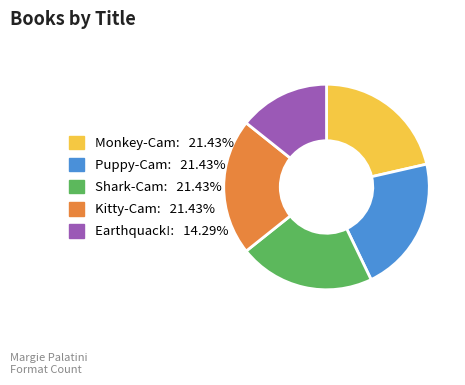

Is the sum of Kitty-Cam and Earthquack! greater than half?

No